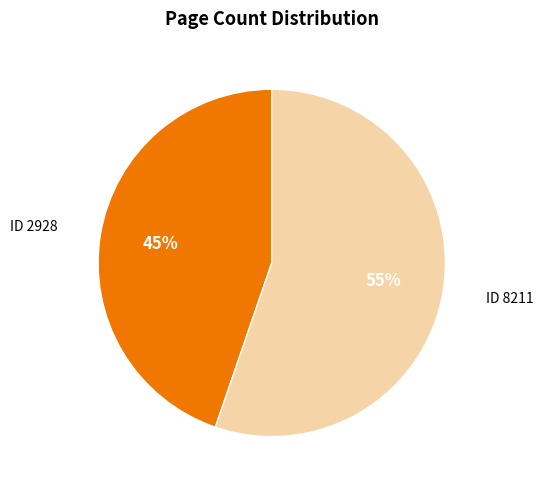

Does any single category account for the majority?

Yes